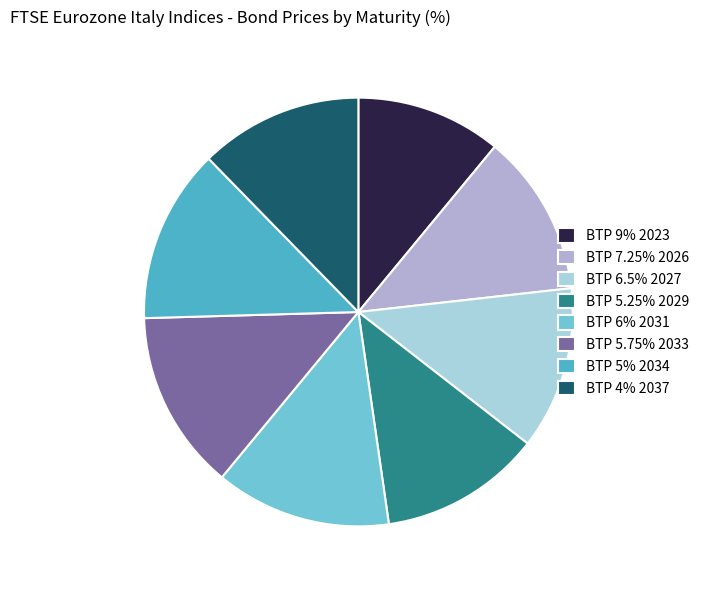

Do BTP 6.5% 2027 and BTP 5.75% 2033 together represent more than half of the pie?

No